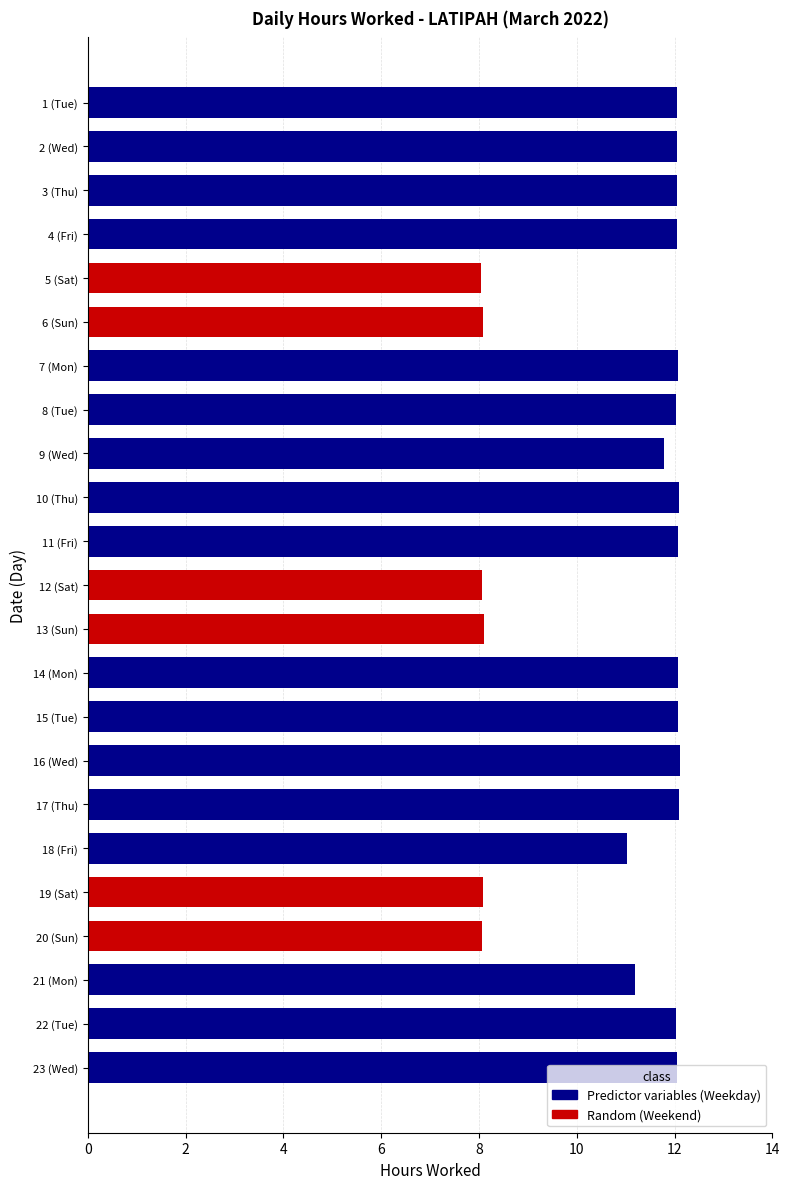

Where is the data nearest to the value 10?

18 (Fri)